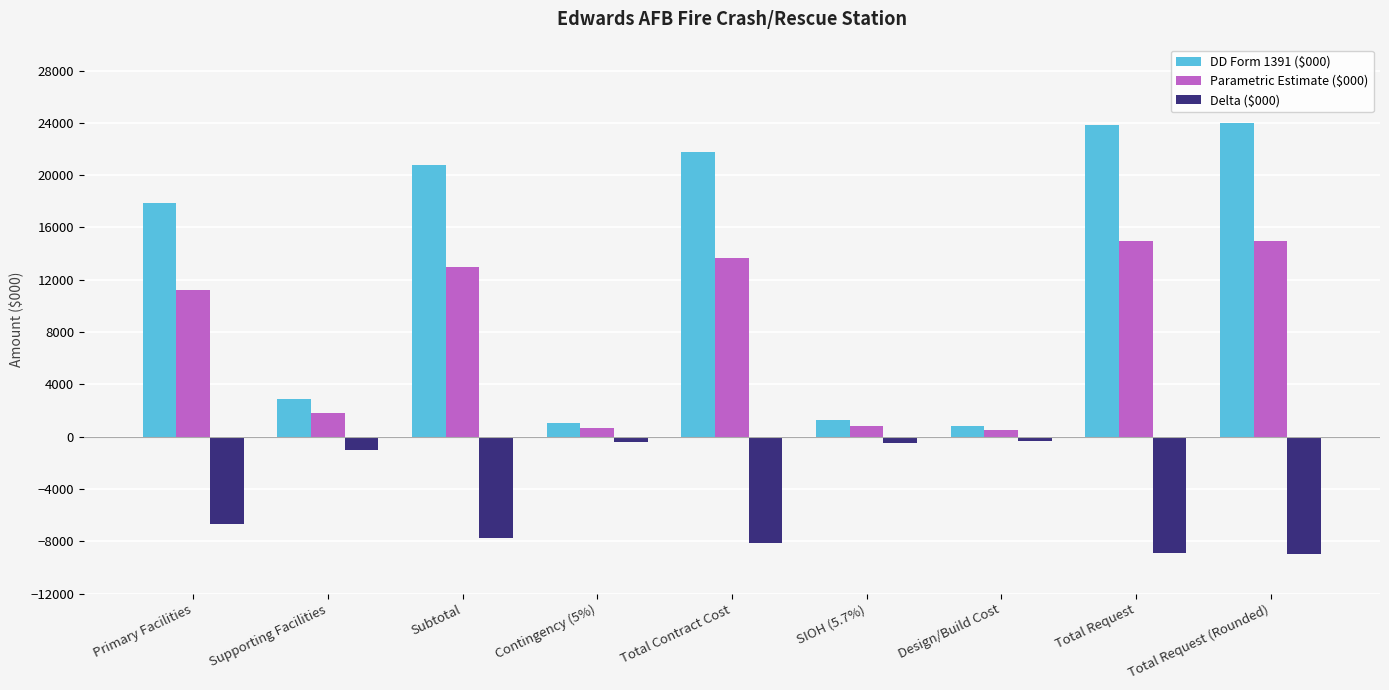

What is the total value across all series at Total Request?

29909.9